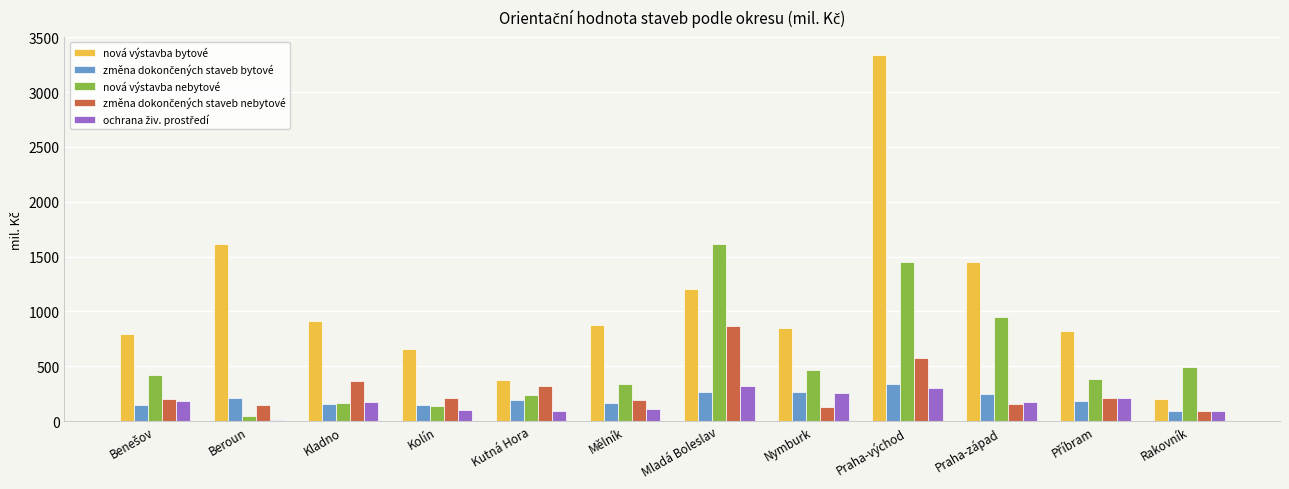

Are the bars grouped side by side (vs. stacked)?

Yes